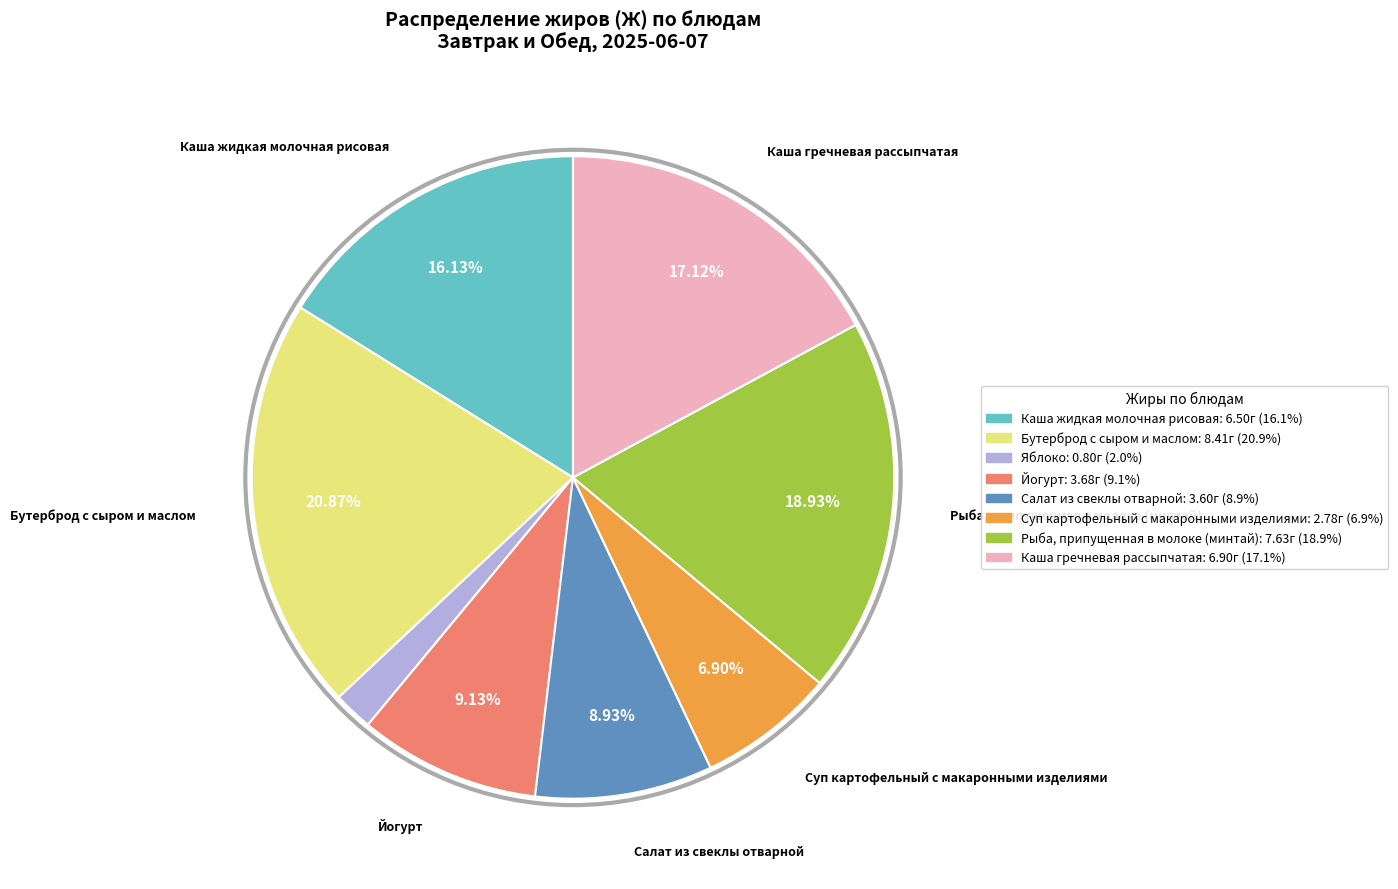

Does any single category account for the majority?

No